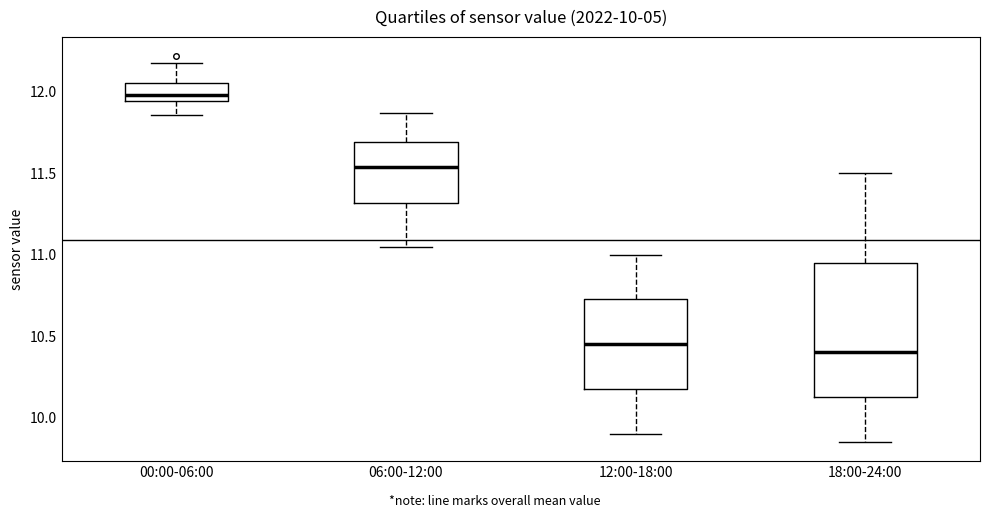

Which box is the tallest, from its lower edge to its upper edge?

18:00-24:00